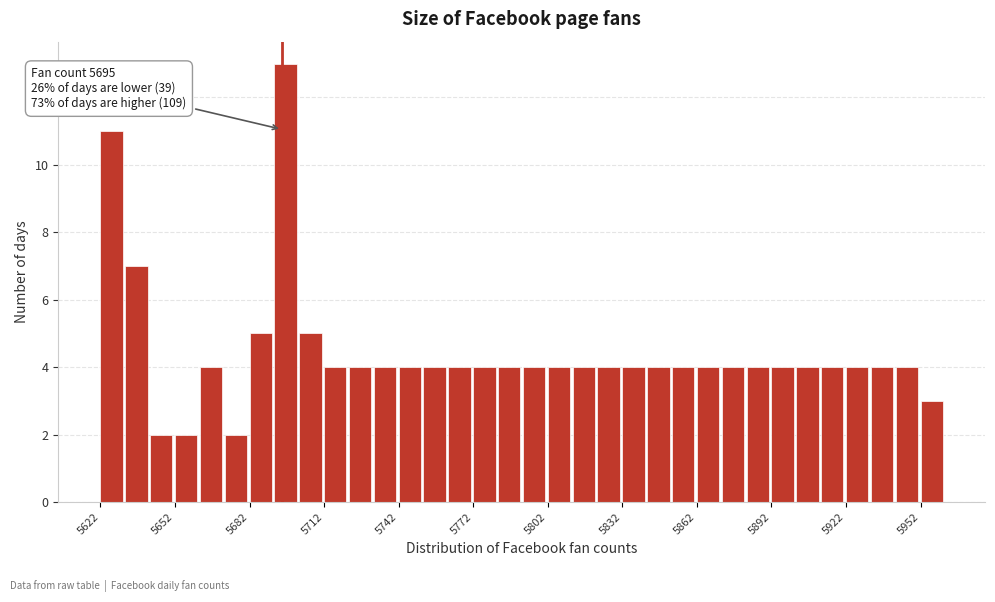

Around what value on the x-axis is the tallest bar? Give the approximate position of its centre, as read against the axis.

5695